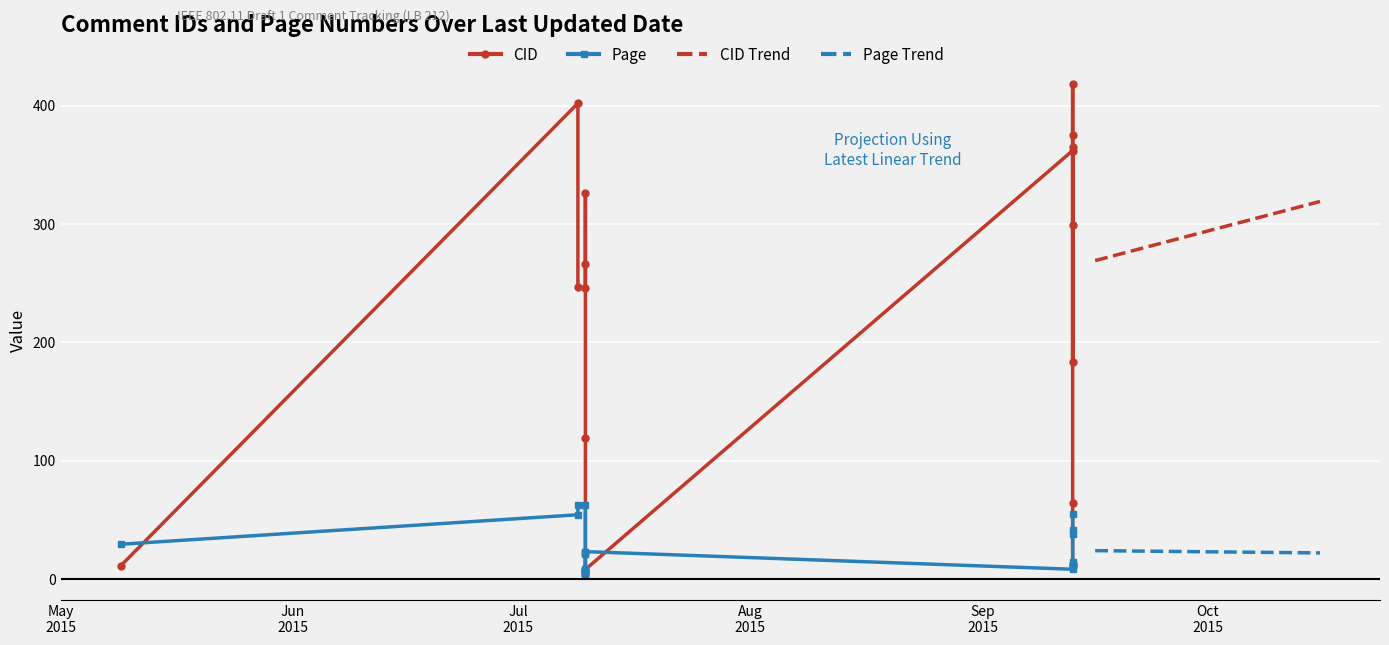

Reading left to right, what are all the values shown in this chart?

CID: 2015-05-09=11.0	2015-07-09=402.0	2015-07-09=247.0	2015-07-10=246.0	2015-07-10=266.0	2015-07-10=326.0	2015-07-10=119.0	2015-07-10=3.0	2015-07-10=6.0	2015-07-10=7.0	2015-07-10=8.0	2015-09-13=362.0	2015-09-13=365.0	2015-09-13=299.0	2015-09-13=183.0	2015-09-13=375.0	2015-09-13=418.0	2015-09-13=64.0	2015-09-13=12.0
Page: 2015-05-09=29.3	2015-07-09=54.2	2015-07-09=62.2	2015-07-10=62.2	2015-07-10=8.2	2015-07-10=5.2	2015-07-10=6.2	2015-07-10=21.2	2015-07-10=22.1	2015-07-10=23.1	2015-07-10=23.1	2015-09-13=8.2	2015-09-13=11.4	2015-09-13=11.4	2015-09-13=11.4	2015-09-13=14.2	2015-09-13=38.1	2015-09-13=41.1	2015-09-13=55.2